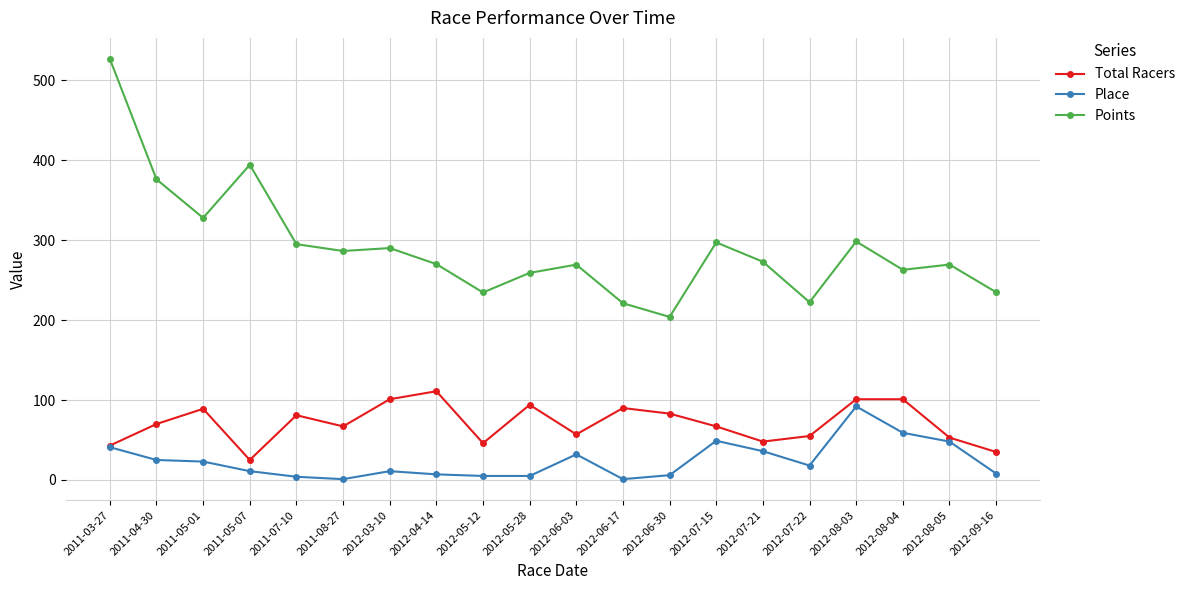

Is it true that Total Racers equals 55.6 at 2012-04-14?

False